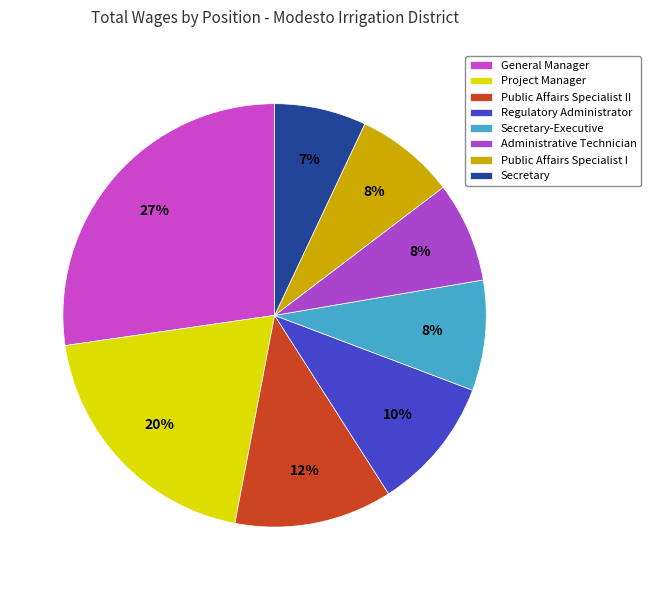

Which slice is the largest?

General Manager